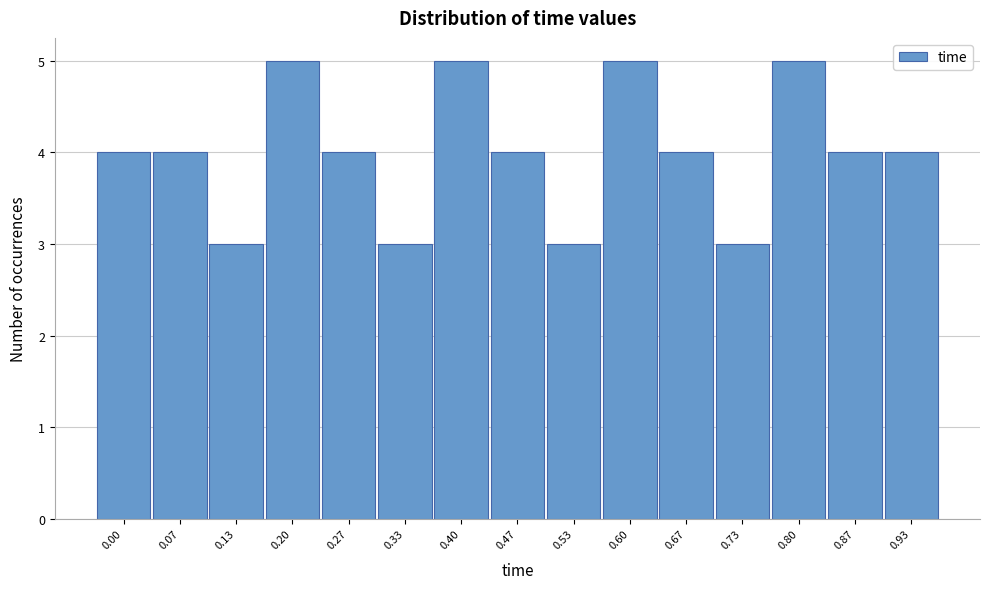

Reading left to right, list all the values displayed in this chart.

4	4	3	5	4	3	5	4	3	5	4	3	5	4	4